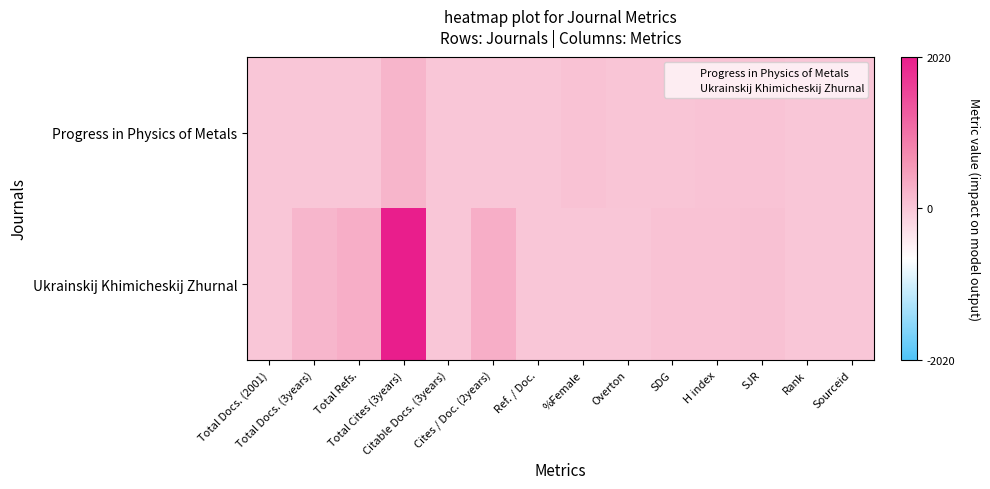

At how many categories does at least one series exceed 438?

1